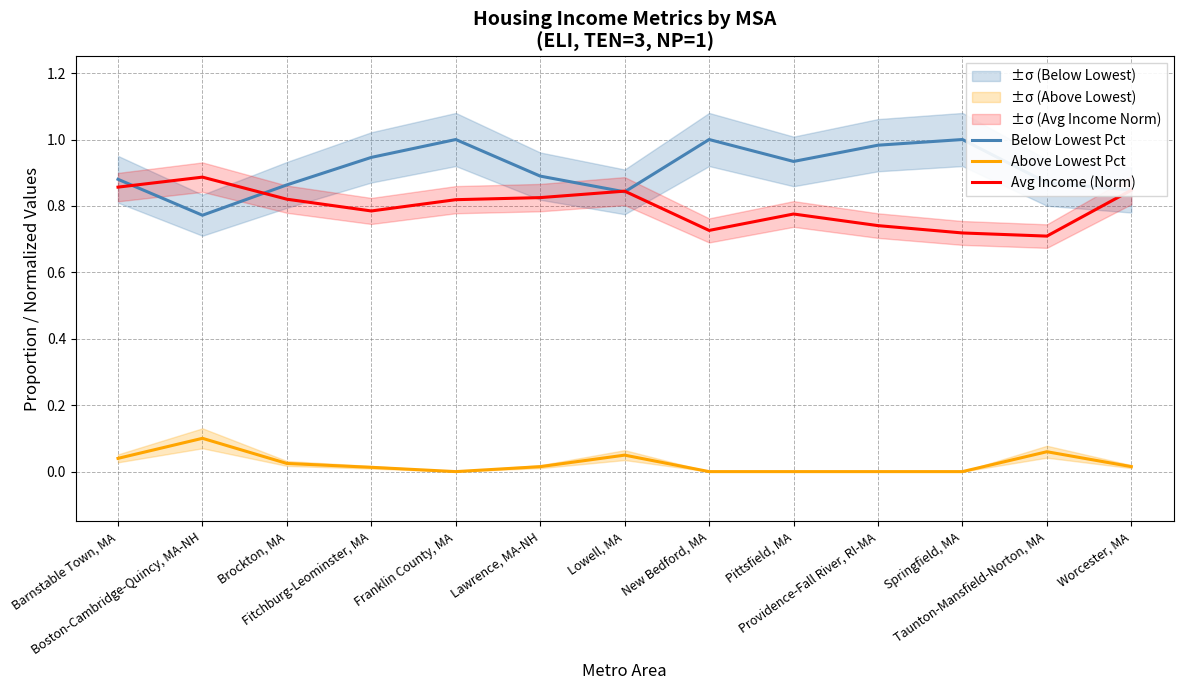

At Lawrence, MA-NH, list the series in order from smallest to largest.

Above Lowest Pct, Avg Income (Norm), Below Lowest Pct